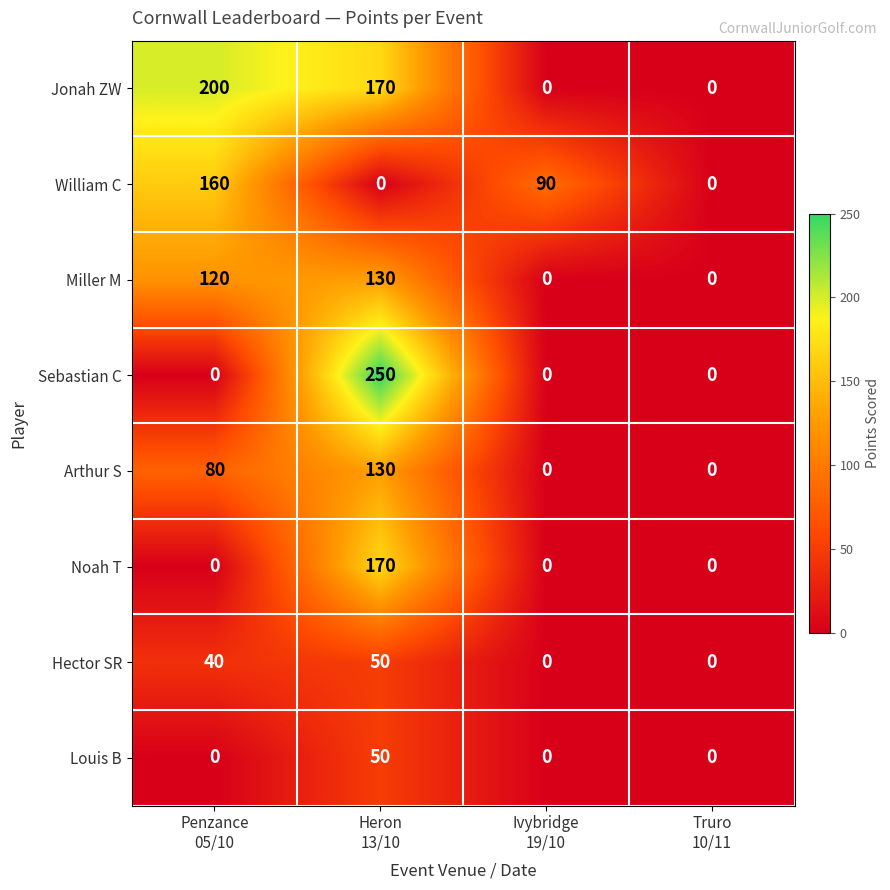

Which series has the widest spread of values?

Sebastian C